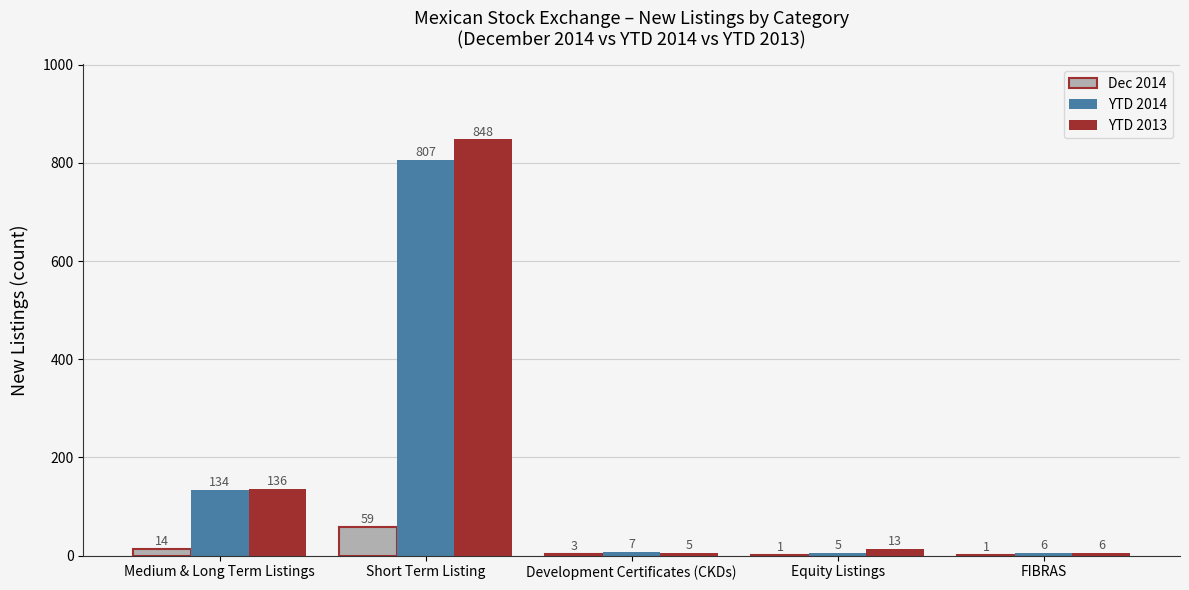

Is the value of YTD 2014 at FIBRAS greater than the value of Dec 2014 at Development Certificates (CKDs)?

Yes